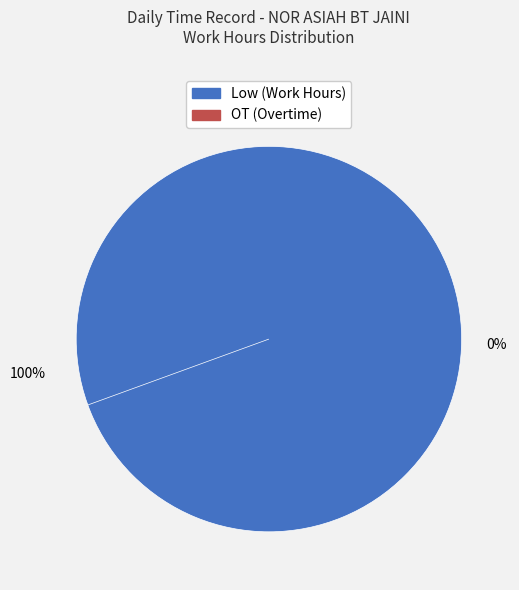

Between Low and OT, which is larger?

Low